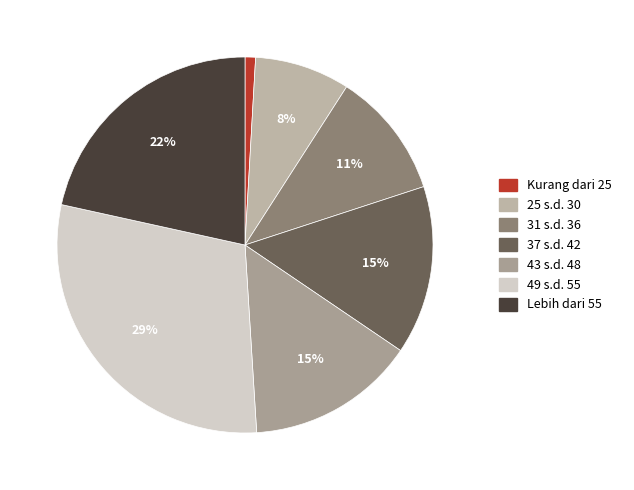

To the nearest percent, what percentage of the pie is 49 s.d. 55?

29%